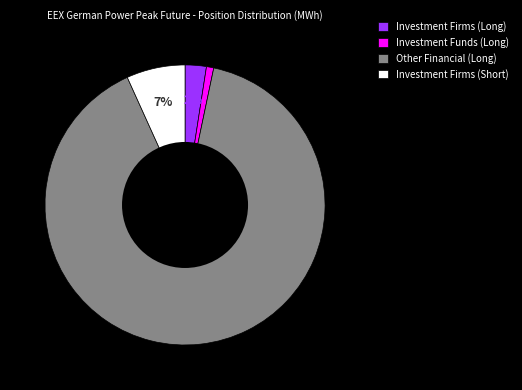

Which slice is the largest?

Other Financial (Long)